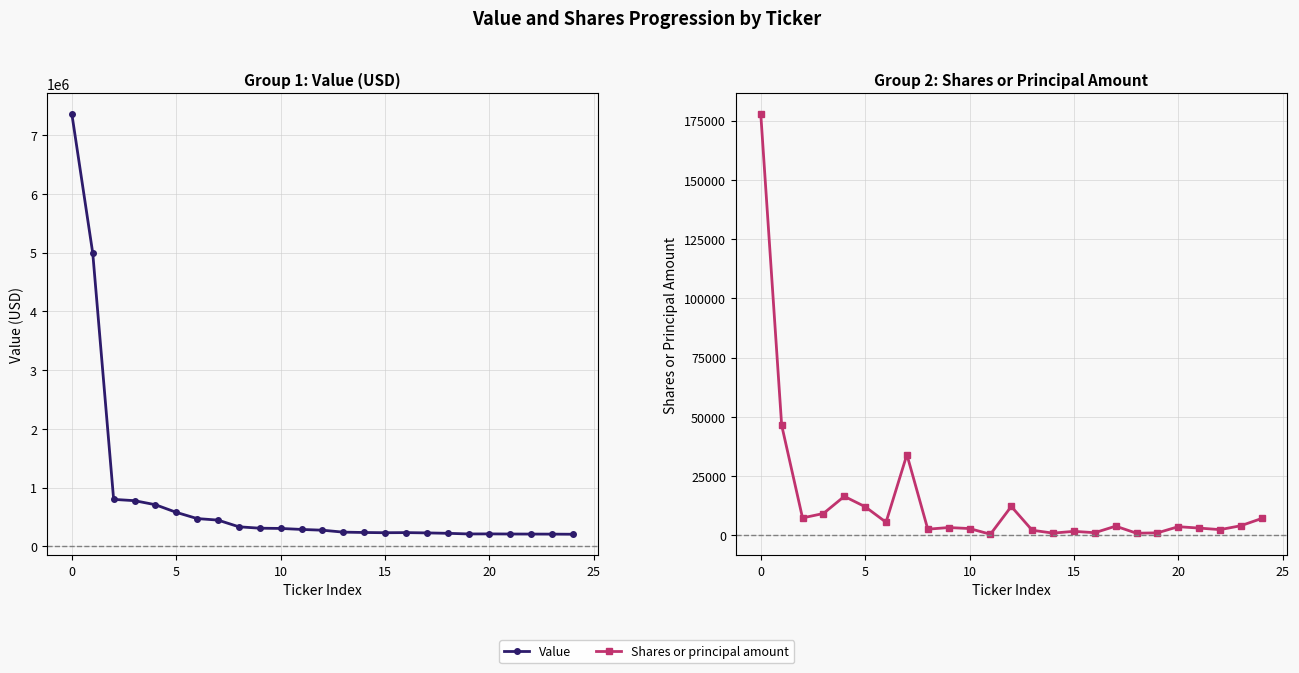

What is the label of the 14th point from the left?

13